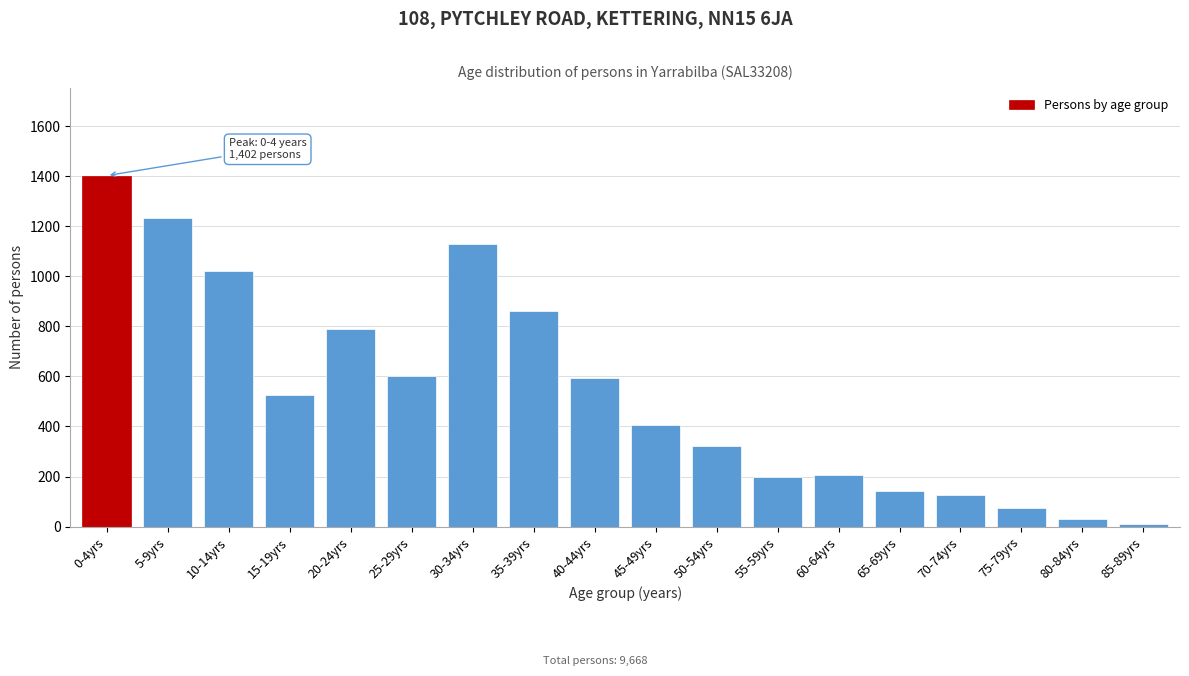

The value at 55-59yrs is 90. True or false?

False